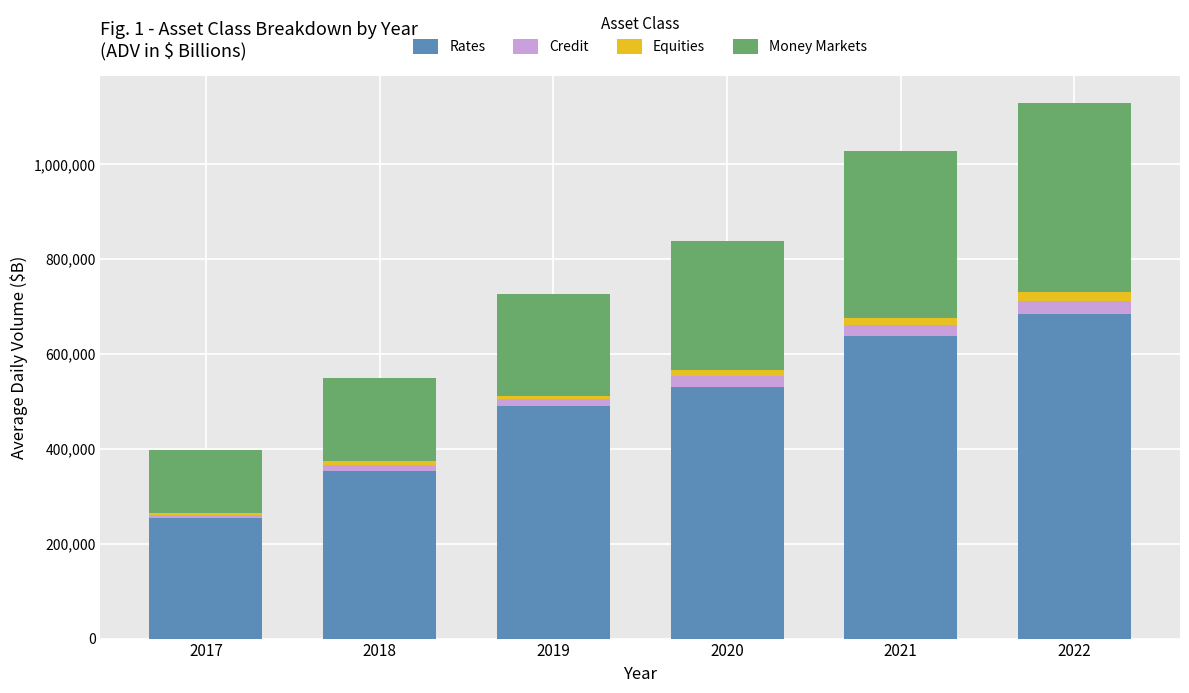

Count the Rates values in the range 354034 to 638599.

4